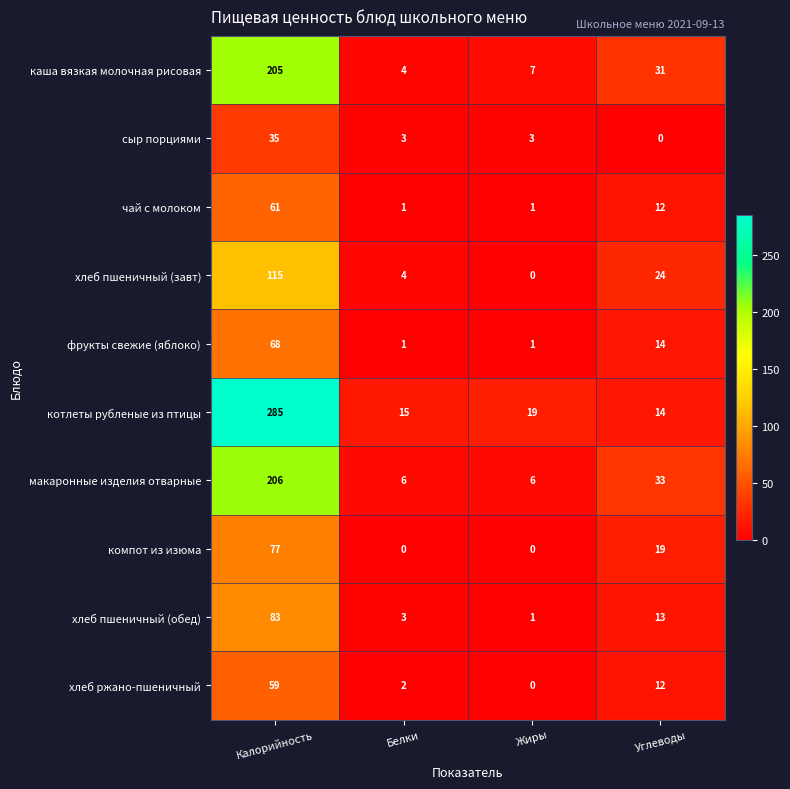

The хлеб пшеничный (обед) series shows 1 at Жиры. True or false?

True